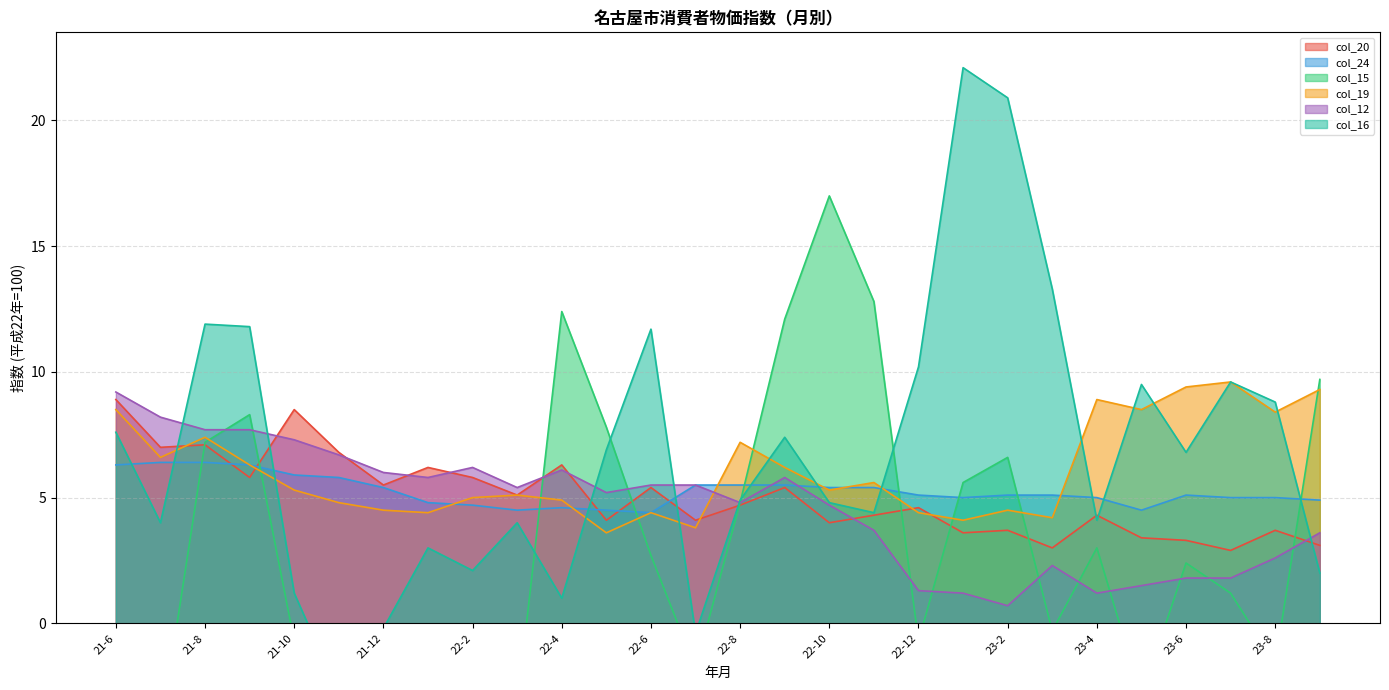

What is the average value of the col_15 series?

2.9